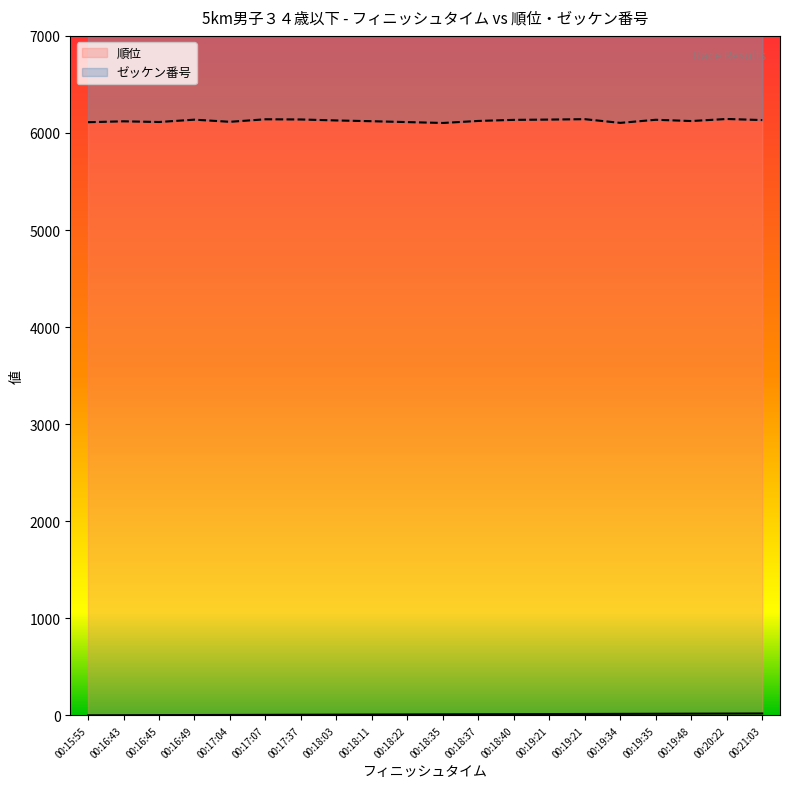

Count the number of data series in this chart.

2